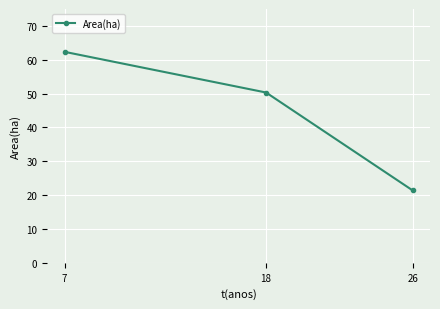

List the labels in order of value, largest first.

7, 18, 26